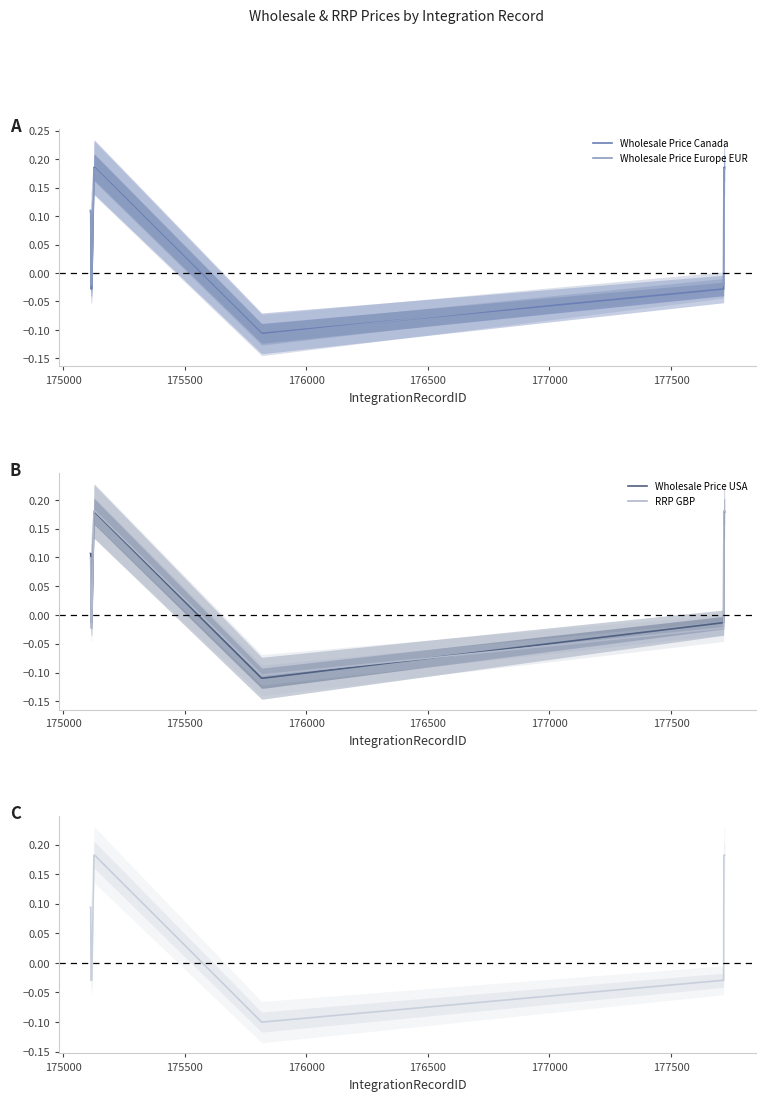

True or false: Wholesale Price USA has more than 2 points higher than both neighbors.

False